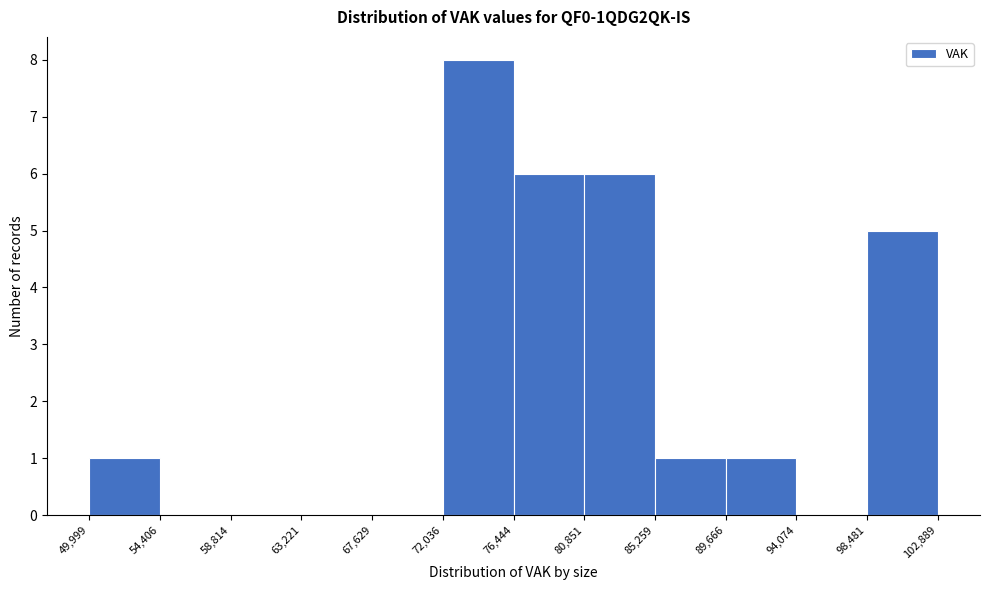

Over which range of the x-axis is the bar tallest?

72,036 to 76,444